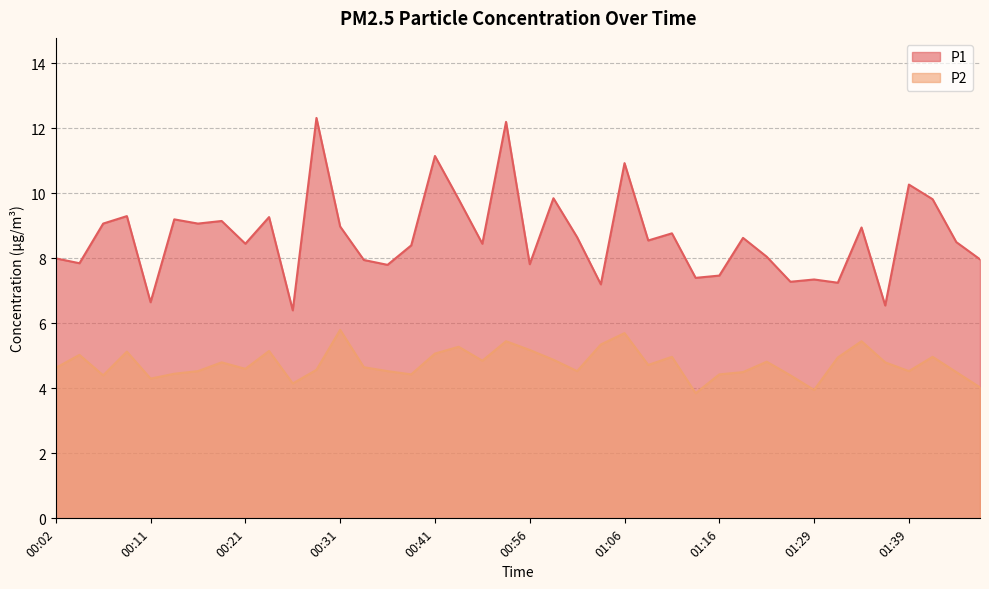

What is the value of the P1 point at the 38th from the left?

9.8